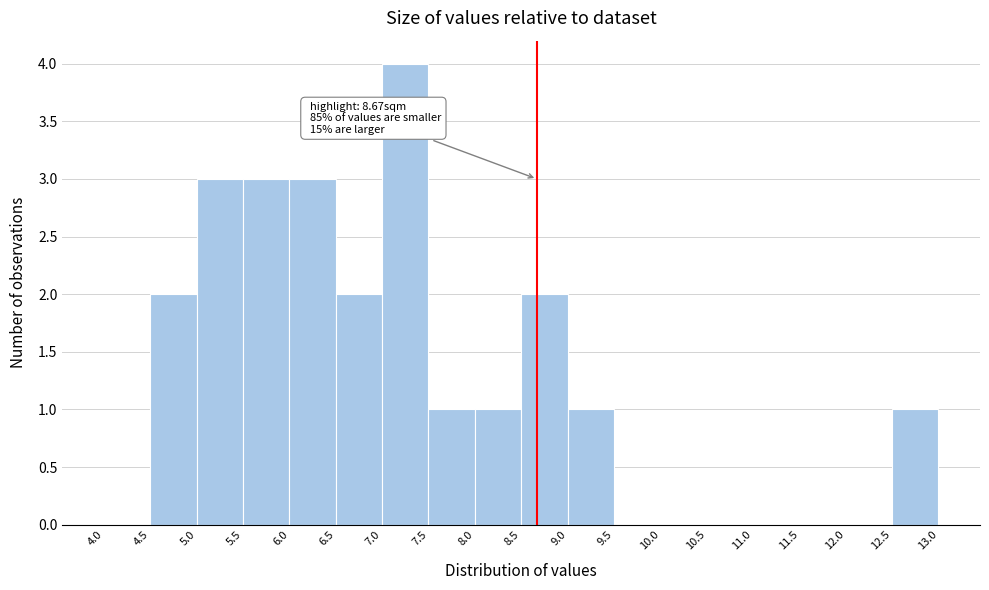

Over which range of the x-axis is the bar tallest?

7.0 to 7.5